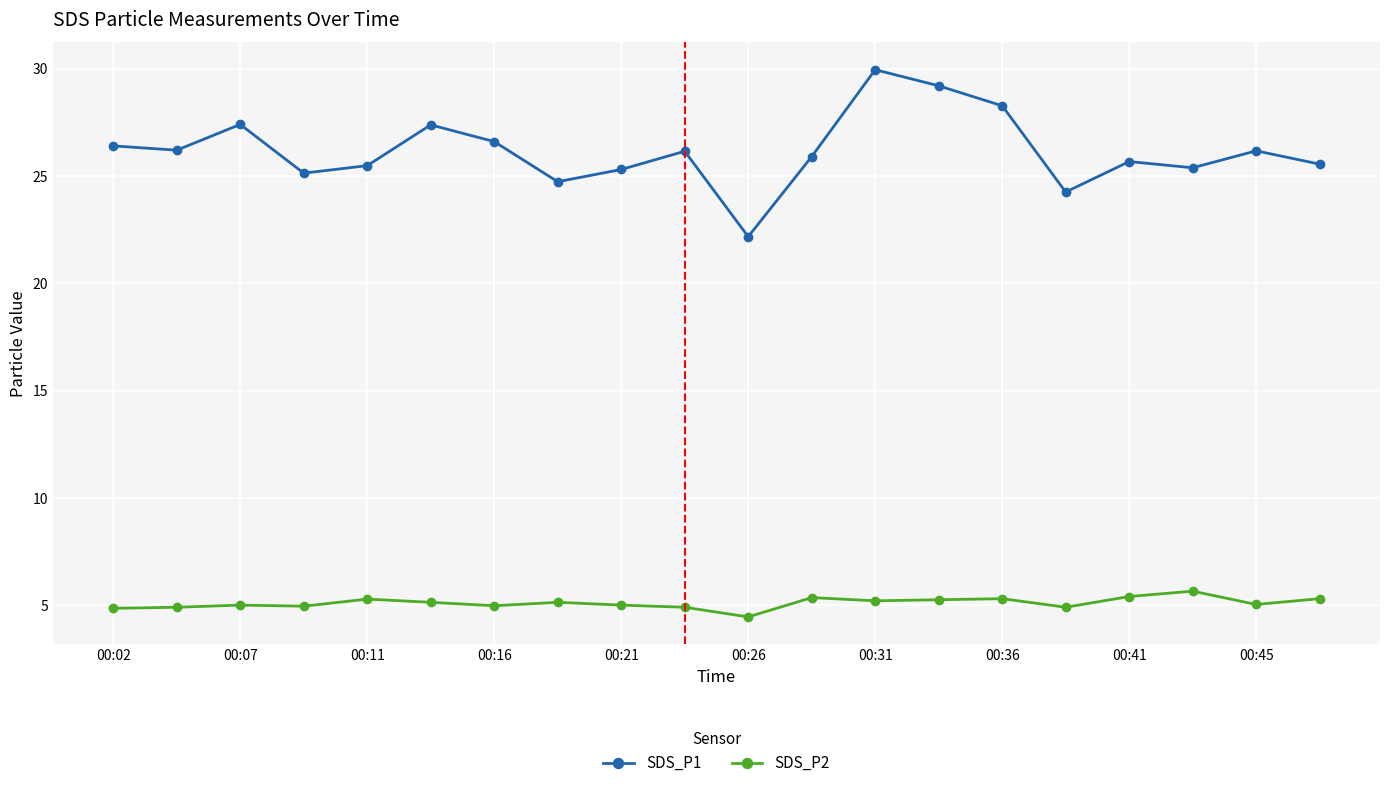

List the series in order of their peak value, lowest first.

SDS_P2, SDS_P1